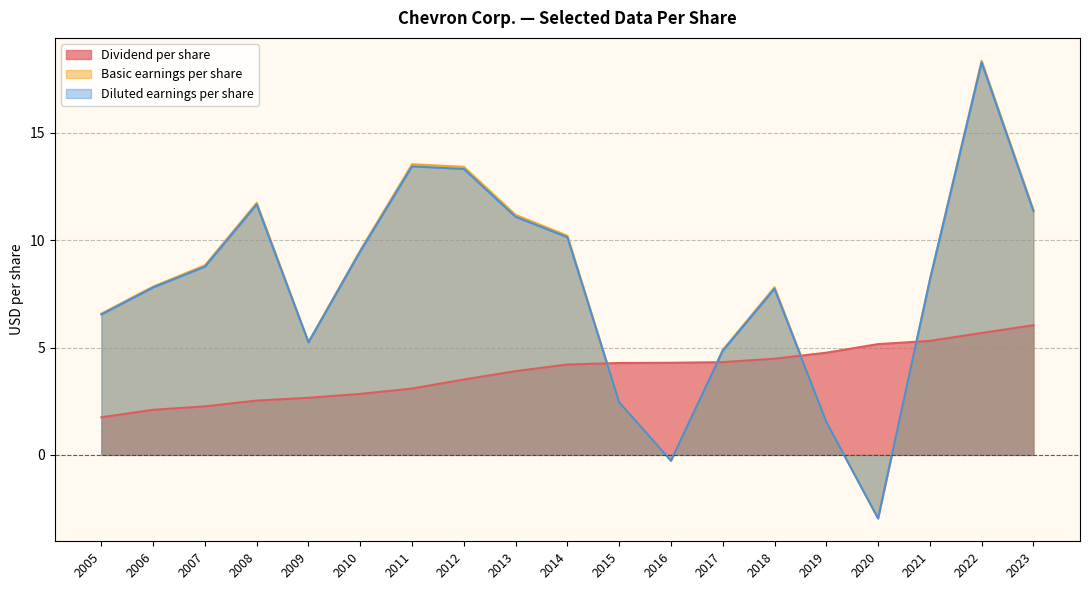

Which series has the largest total across all categories?

Basic earnings per share